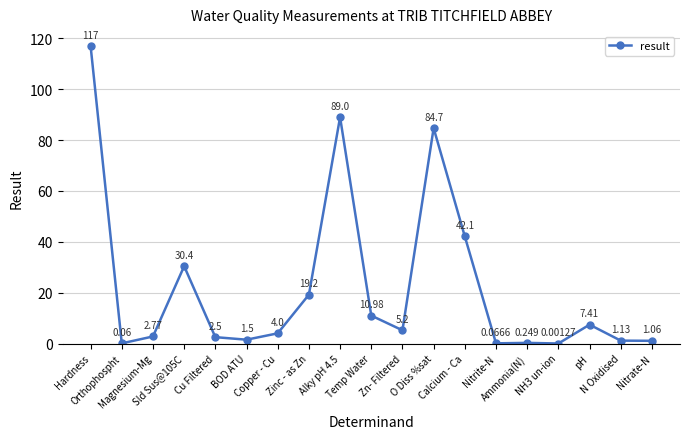

What is the maximum value shown in the chart?

117.0